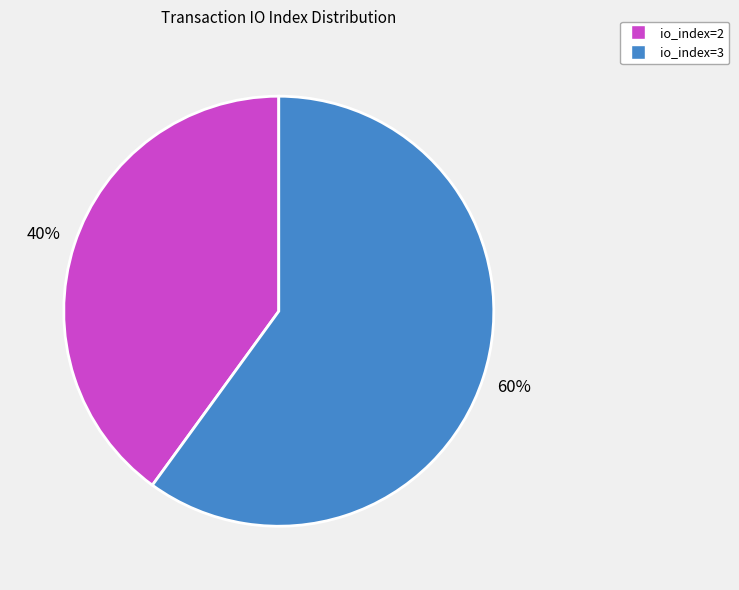

Count the number of slices in the pie.

2